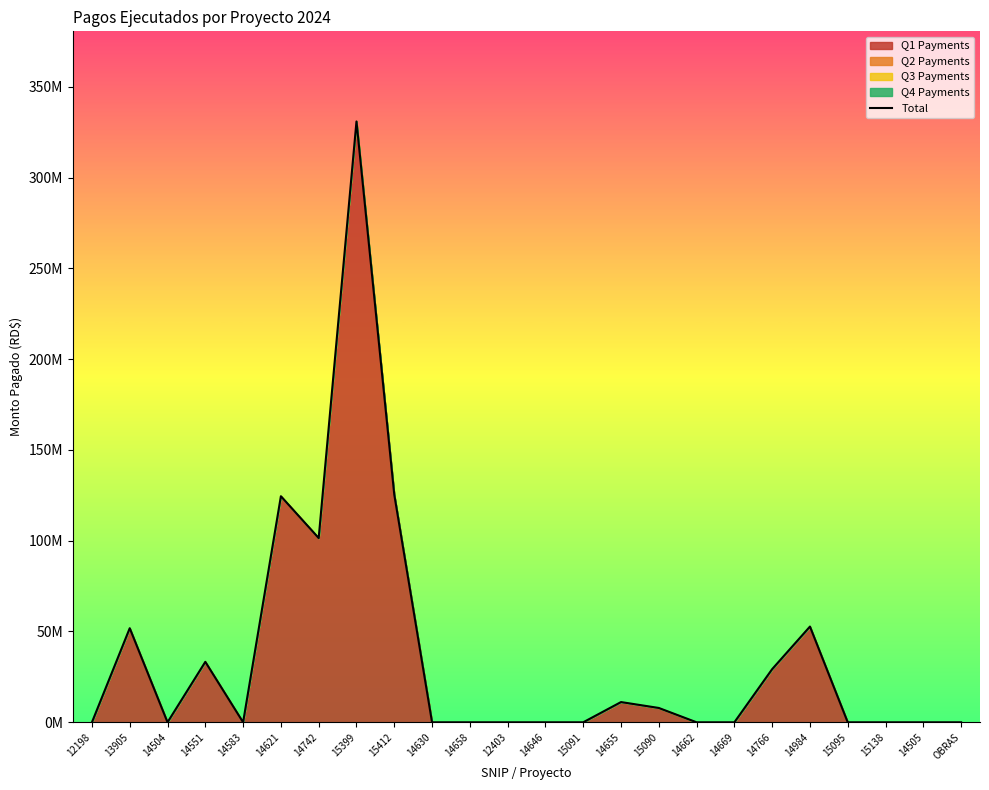

Does the chart display data point markers on the line(s)?

No